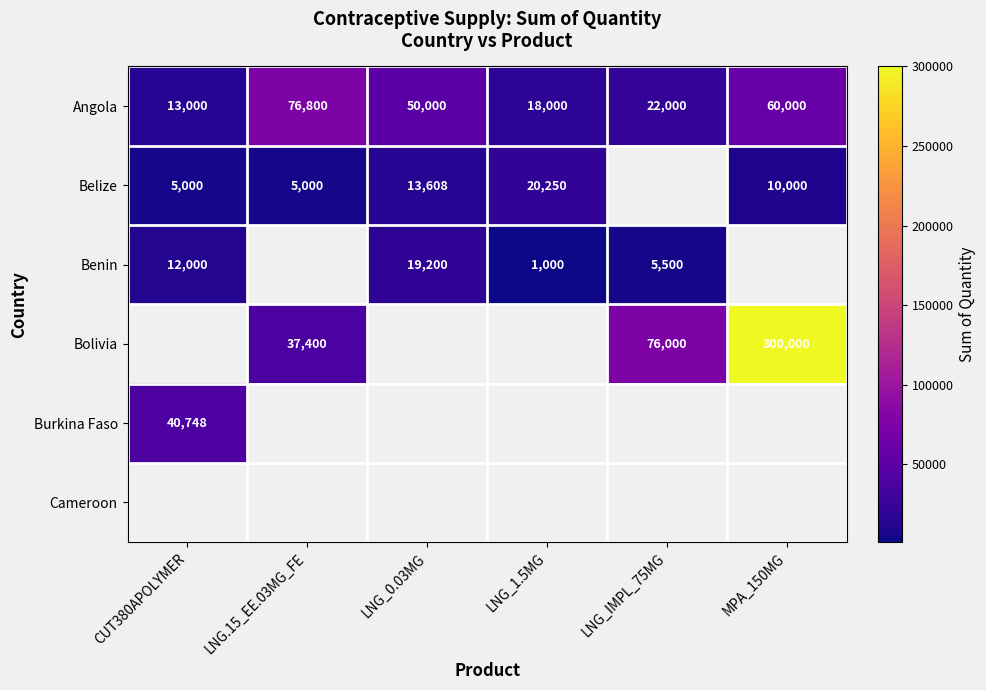

Where does the Angola series first go above 50000?

LNG.15_EE.03MG_FE